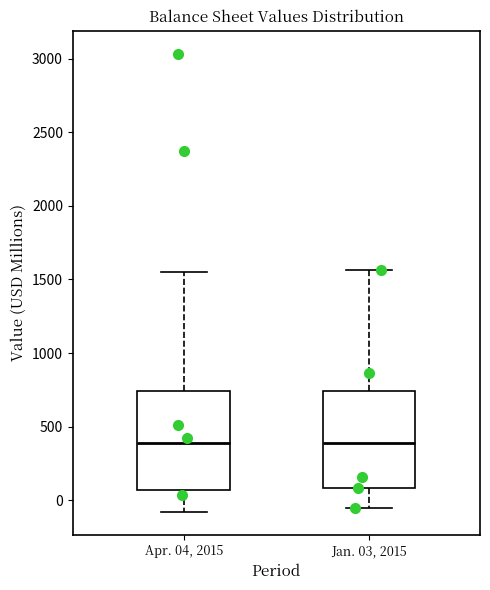

Reading left to right, transcribe this box plot: for each box, give where its median line is, the range the box spans, and where its two whiskers end, as read against the y-axis. The values are not printed on the chart, so give them approximately, as read against the axis.

Apr. 04, 2015: median 400, box 50 to 750, whiskers -100 to 1550
Jan. 03, 2015: median 400, box 100 to 750, whiskers -50 to 1550